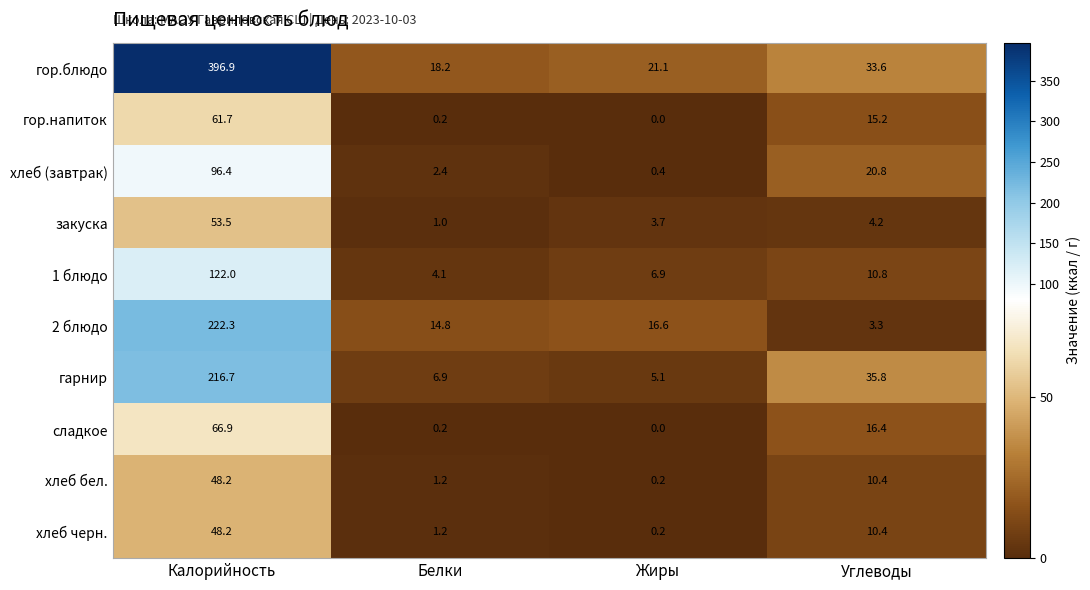

Which category has the lowest value in the 1 блюдо series?

Белки